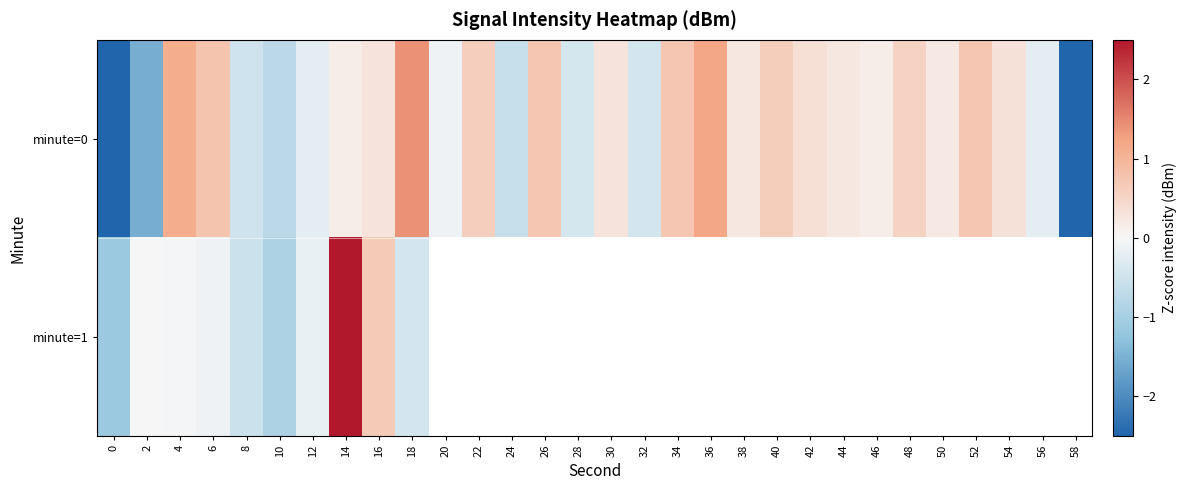

List the series in order of their peak value, lowest first.

minute=0, minute=1